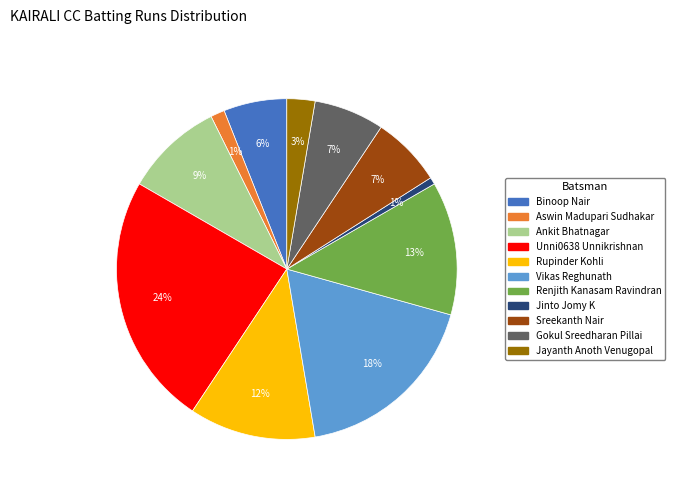

To the nearest percent, what is the combined percentage of Vikas Reghunath and Rupinder Kohli?

30%